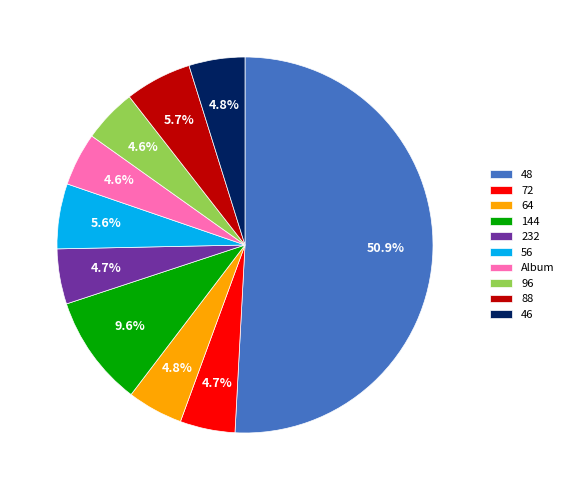

Count the number of slices in the pie.

10